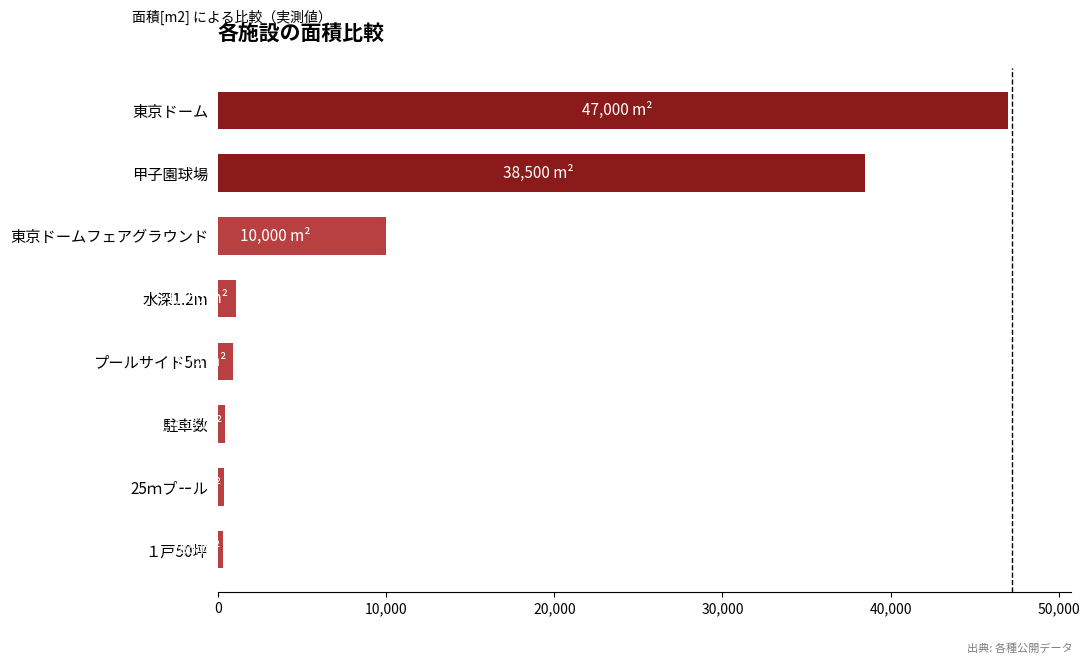

Between １戸50坪 and 甲子園球場, which is larger?

甲子園球場